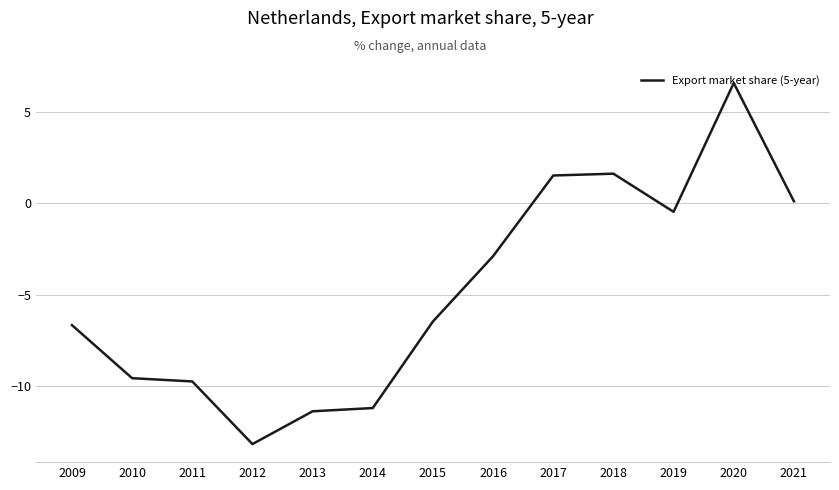

How many negative values are there?

9